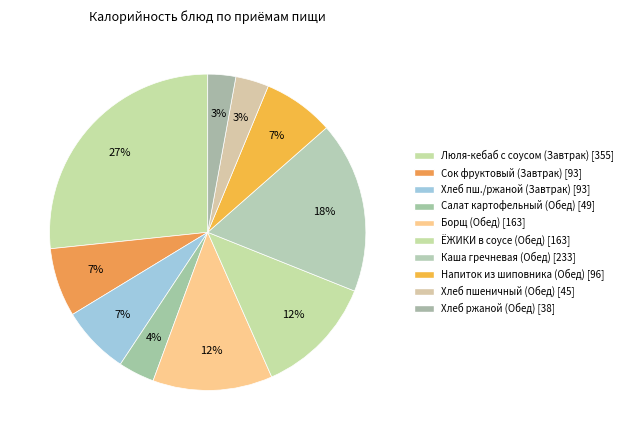

What is the smallest slice in the pie chart?

Хлеб ржаной (Обед)